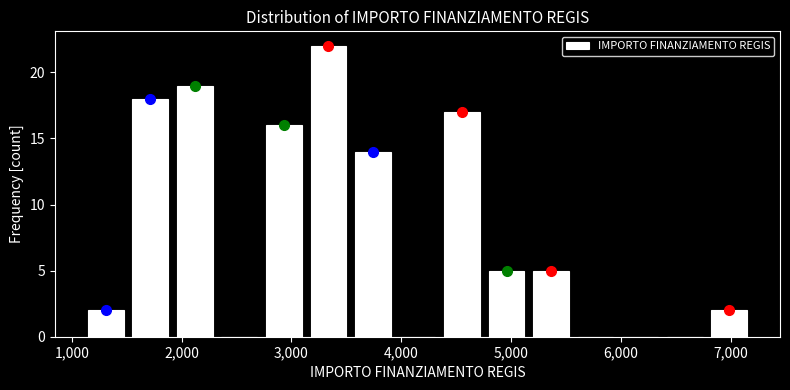

Reading left to right, list every bar in this chart as the range it spans on the x-axis followed by its height. Neither the bar edges nor the heights are printed on the chart, so give them approximately, as read against the axes.

1100 to 1500: 2
1500 to 1900: 18
1900 to 2300: 19
2300 to 2700: 0
2700 to 3100: 16
3100 to 3500: 22
3500 to 3900: 14
3900 to 4400: 0
4400 to 4800: 17
4800 to 5200: 5
5200 to 5600: 5
5600 to 6000: 0
6000 to 6400: 0
6400 to 6800: 0
6800 to 7200: 2